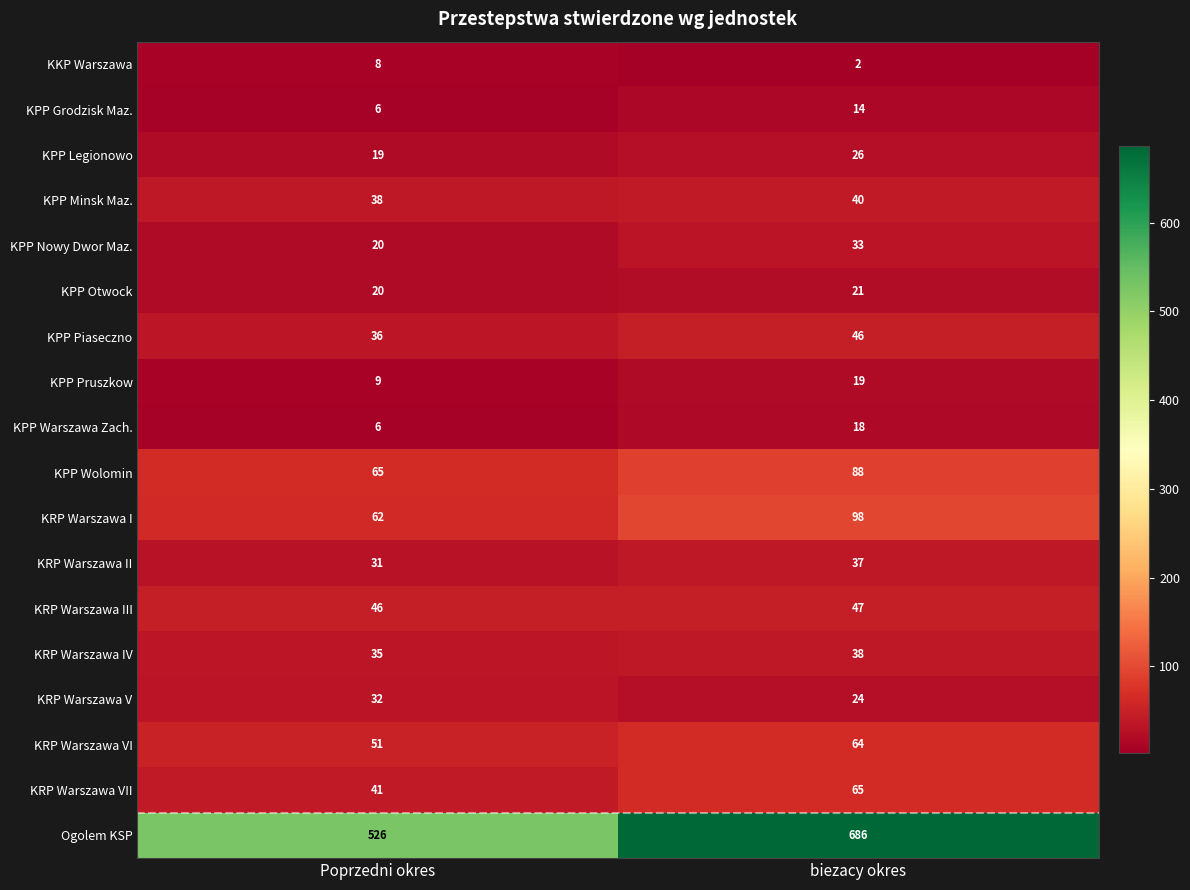

What value does the KPP Pruszkow series have at Poprzedni okres, to the nearest 5?

10